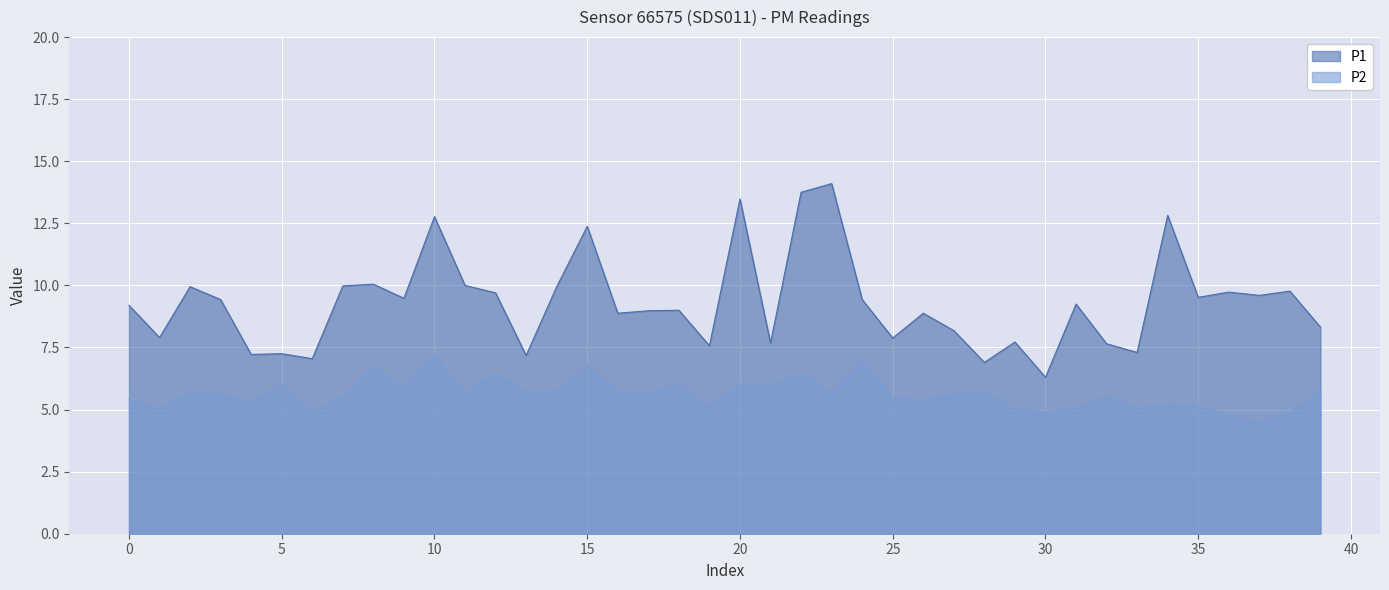

True or false: P1 and P2 intersect in this chart.

False